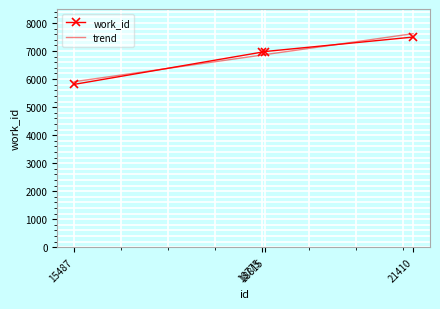

What is the change in value from 15487 to 18775?

+1152